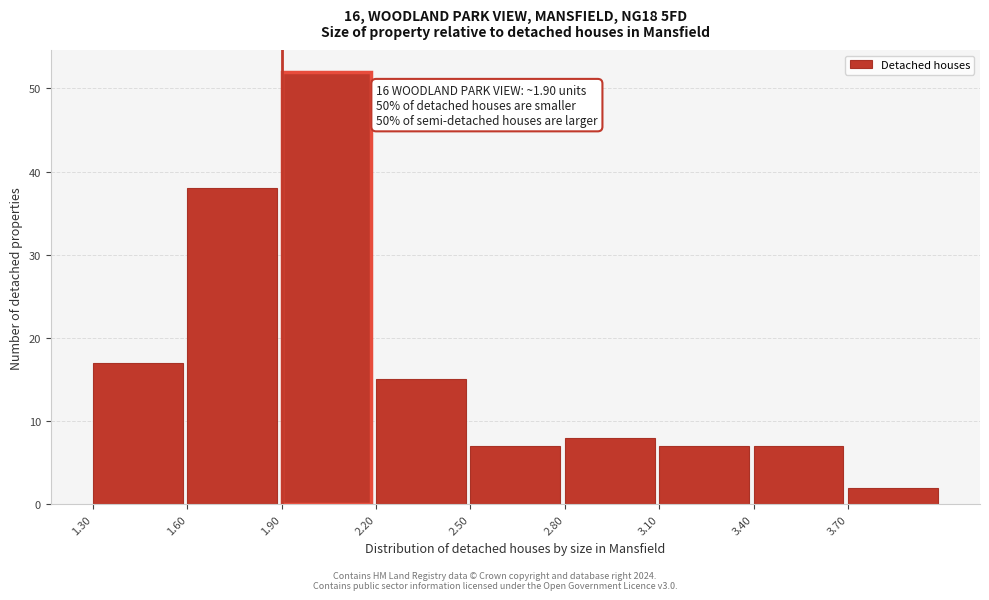

Which range on the x-axis has the tallest bar?

1.9 to 2.2